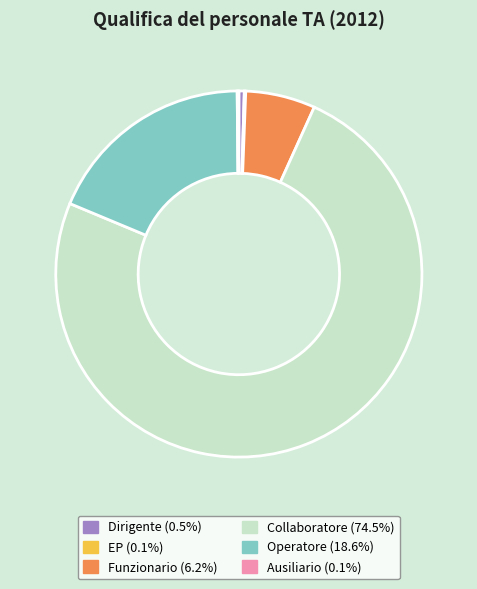

Do Funzionario and Collaboratore together represent more than half of the pie?

Yes